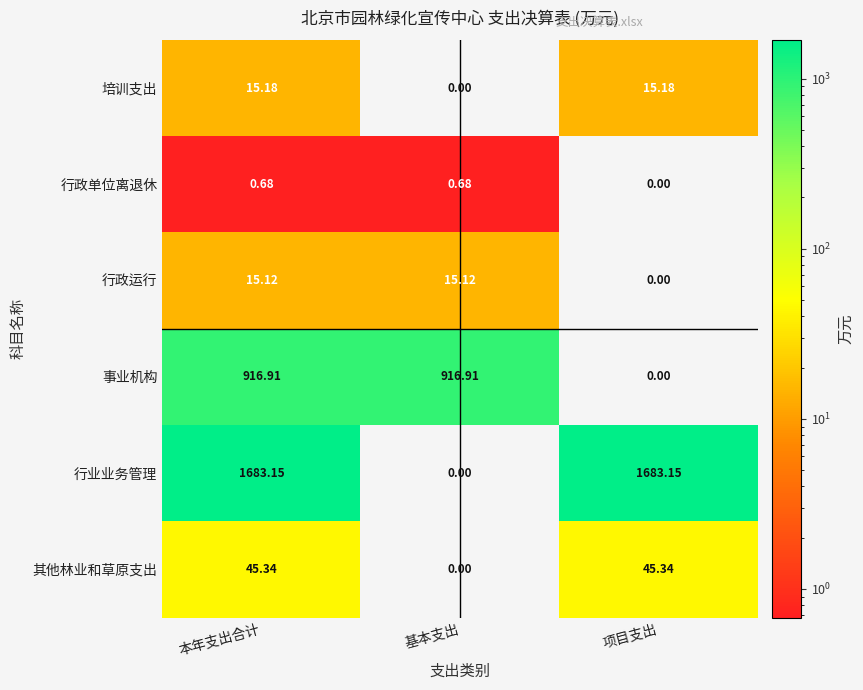

At which label does 行业业务管理 first exceed 1683?

本年支出合计